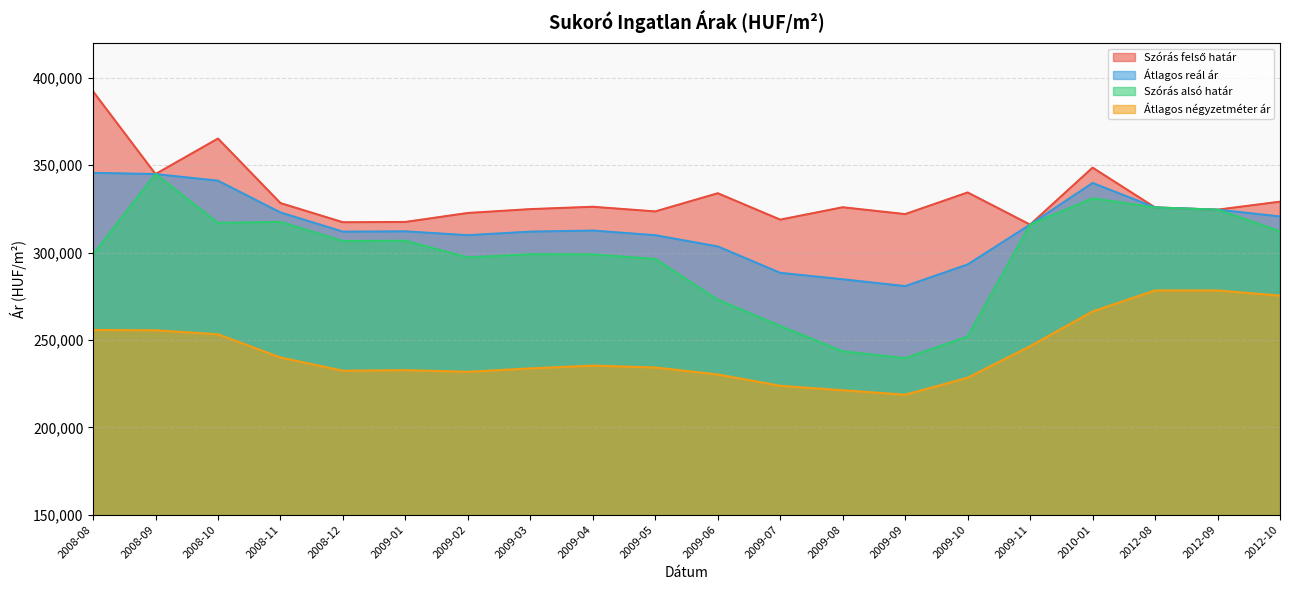

At which label is Átlagos négyzetméter ár closest to 248512?

2009-11